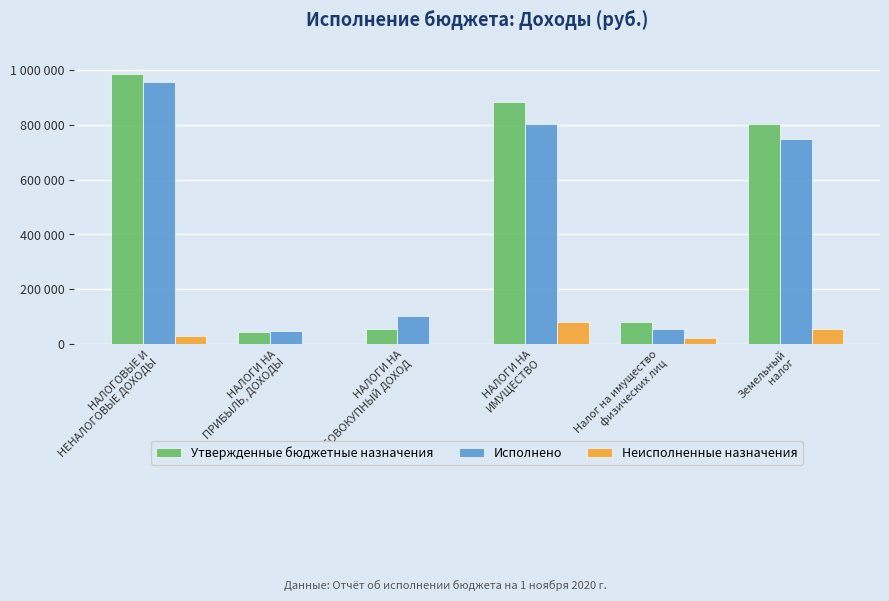

Which series has the largest total across all categories?

Утвержденные бюджетные назначения